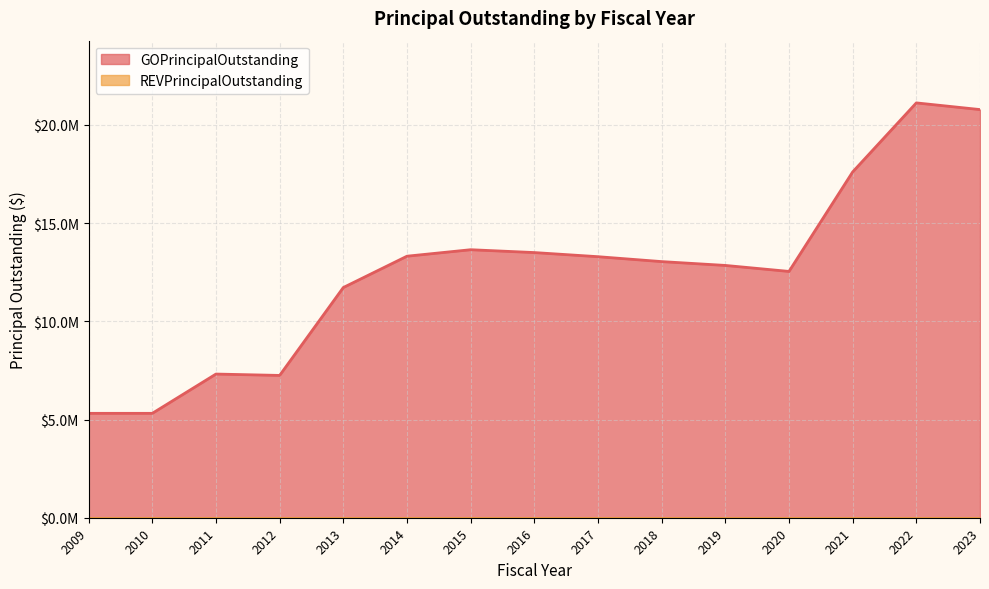

What is the change in value from 2017 to 2021?

+4315000